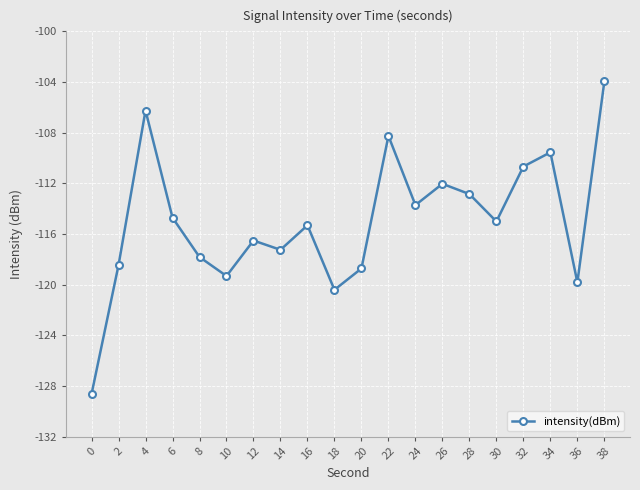

How many data points are above -115?

9